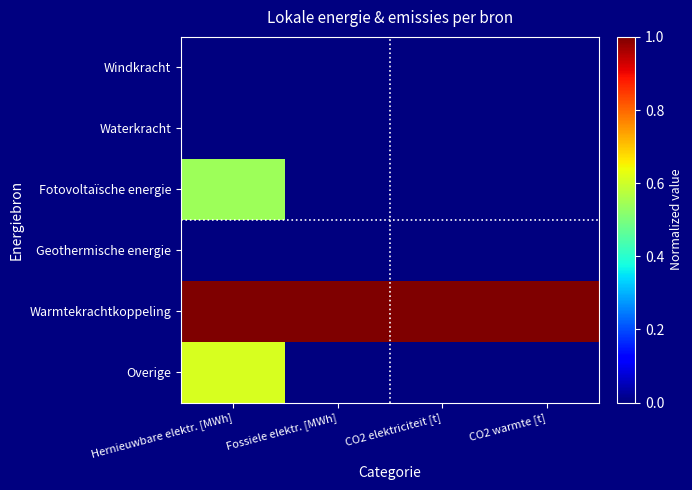

Which label corresponds to the largest value in the chart?

Hernieuwbare elektr. [MWh]